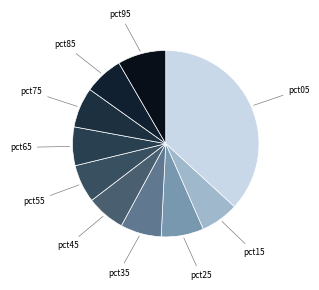

Which has a higher value, pct95 or pct15?

pct95